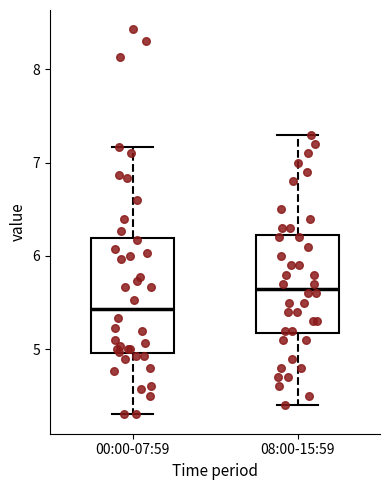

Reading left to right, read every box against the y-axis: the position of its median line, the range the box covers, and the ends of its whiskers. The values are not printed on the chart, so give them approximately, as read against the axis.

00:00-07:59: median 5.4, box 5.0 to 6.2, whiskers 4.3 to 7.2
08:00-15:59: median 5.7, box 5.2 to 6.2, whiskers 4.4 to 7.3